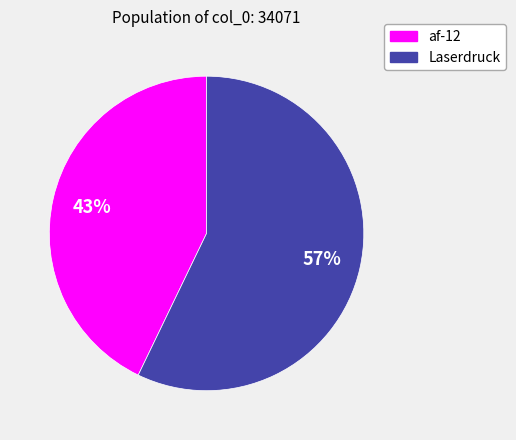

The Laserdruck slice represents 57% of the pie. True or false?

True